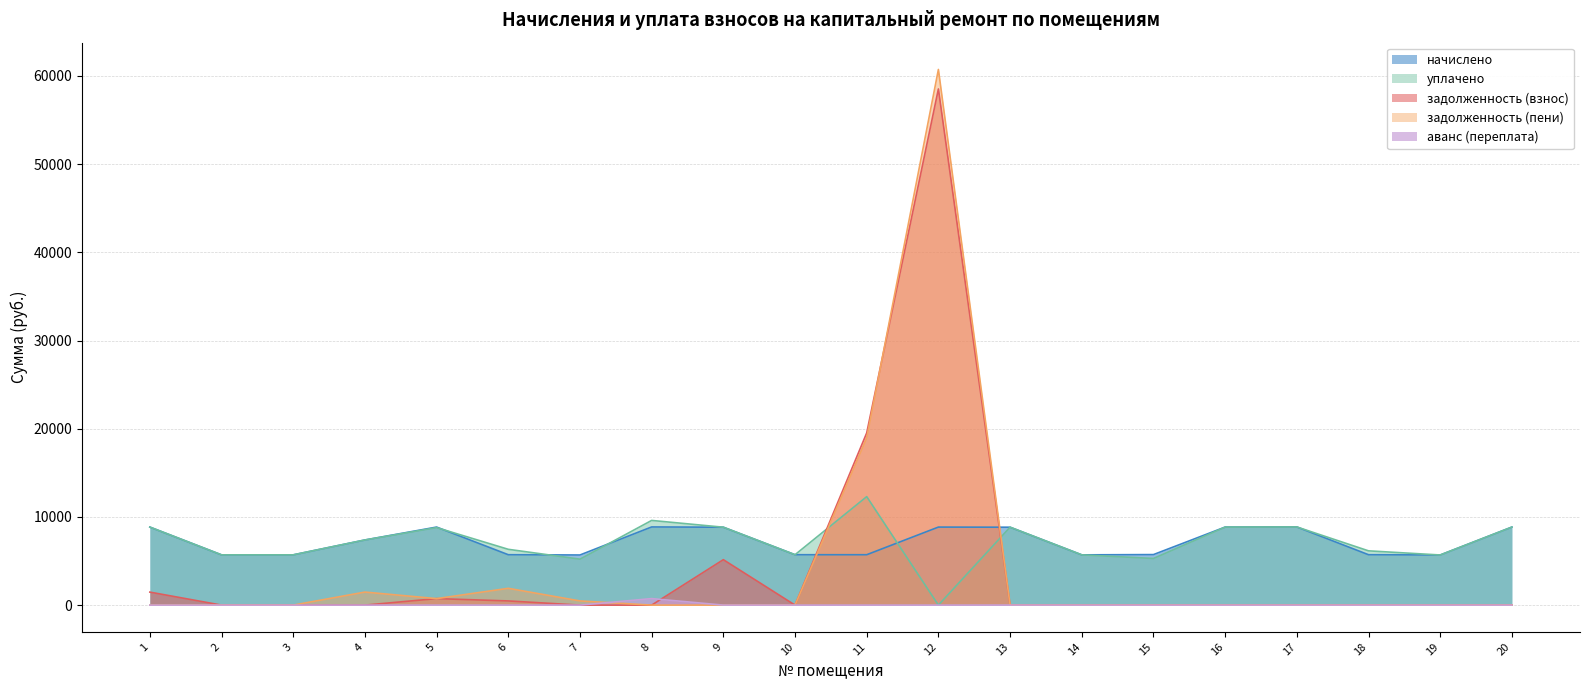

Reading left to right, extract all data points from this chart.

задолженность (взнос): 1=1474.6	2=0.0	3=0.0	4=0.0	5=737.3	6=474.1	7=0.0	8=0.0	9=5152.0	10=0.0	11=19525.1	12=58521.6	13=0.0	14=0.0	15=0.0	16=0.0	17=0.0	18=0.0	19=0.0	20=0.0
задолженность (пени): 1=0.0	2=0.0	3=0.0	4=1477.1	5=737.3	6=1902.5	7=473.6	8=0.0	9=0.0	10=0.0	11=18953.6	12=60733.4	13=0.0	14=0.0	15=0.0	16=0.0	17=0.0	18=0.0	19=0.0	20=0.0
начислено: 1=8847.4	2=5698.6	3=5698.6	4=7385.6	5=8847.4	6=5713.9	7=5683.2	8=8862.7	9=8832.0	10=5713.9	11=5713.9	12=8847.4	13=8832.0	14=5698.6	15=5729.3	16=8847.4	17=8862.7	18=5713.9	19=5683.2	20=8847.4
уплачено: 1=8847.4	2=5698.6	3=5698.6	4=7385.6	5=8789.8	6=6326.0	7=5209.6	8=9601.3	9=8832.0	10=5713.9	11=12300.0	12=0.0	13=8836.0	14=5698.6	15=5289.1	16=8847.4	17=8862.7	18=6152.9	19=5683.2	20=8847.4
аванс (переплата): 1=0.0	2=0.0	3=0.0	4=0.0	5=0.0	6=0.0	7=0.0	8=738.6	9=0.0	10=0.0	11=0.0	12=0.0	13=4.0	14=0.0	15=0.0	16=0.0	17=0.0	18=0.0	19=0.0	20=0.0